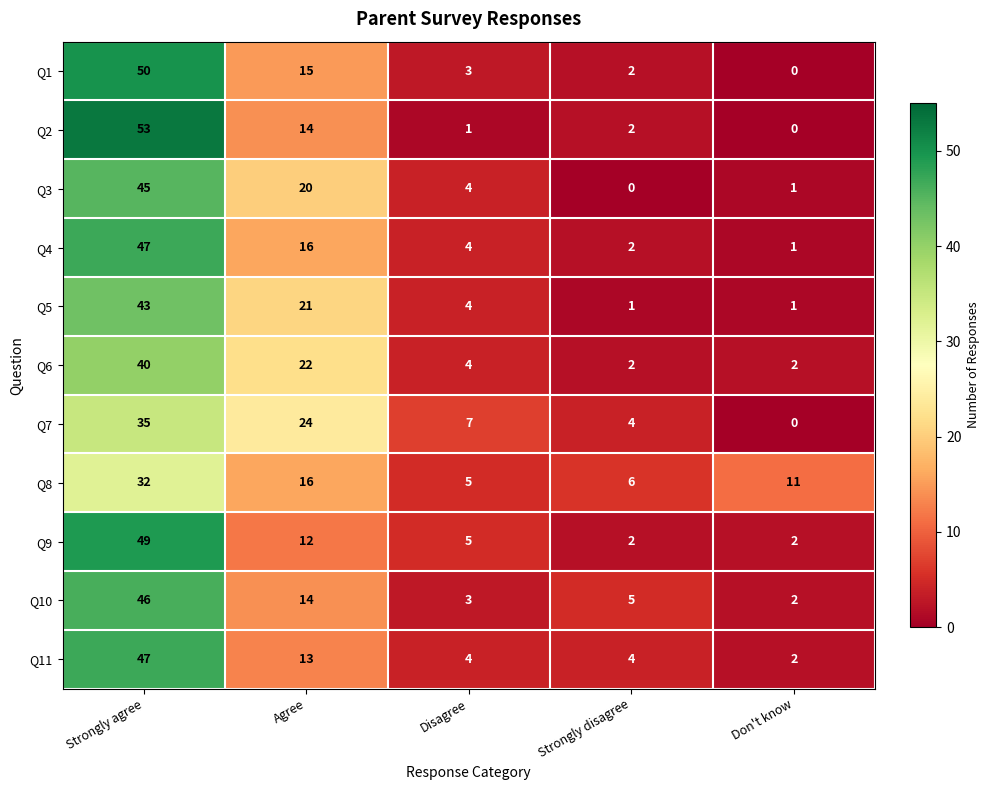

At which category is the sum across all series the highest?

Strongly agree